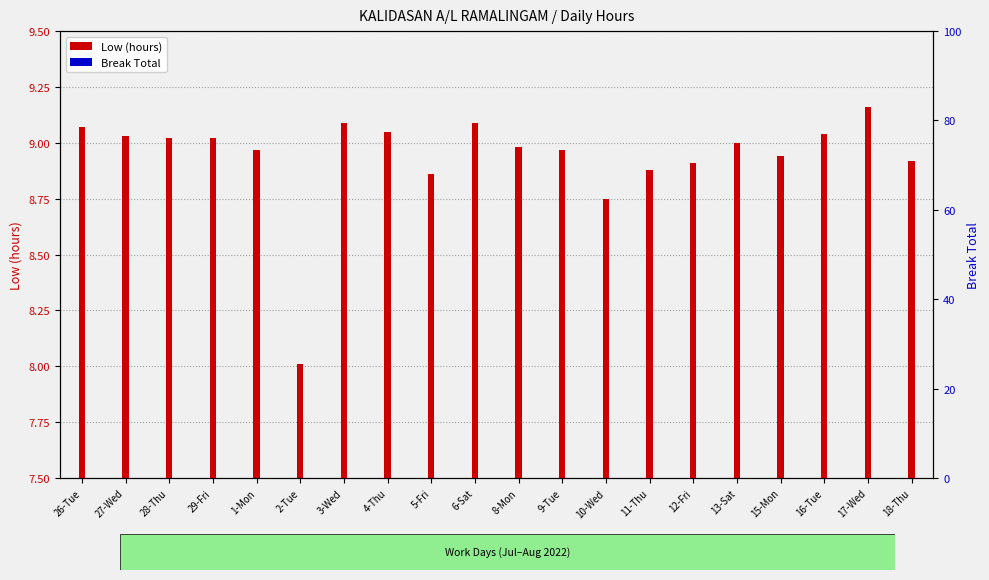

The Low (hours) series shows 9.0 at 13-Sat. True or false?

True